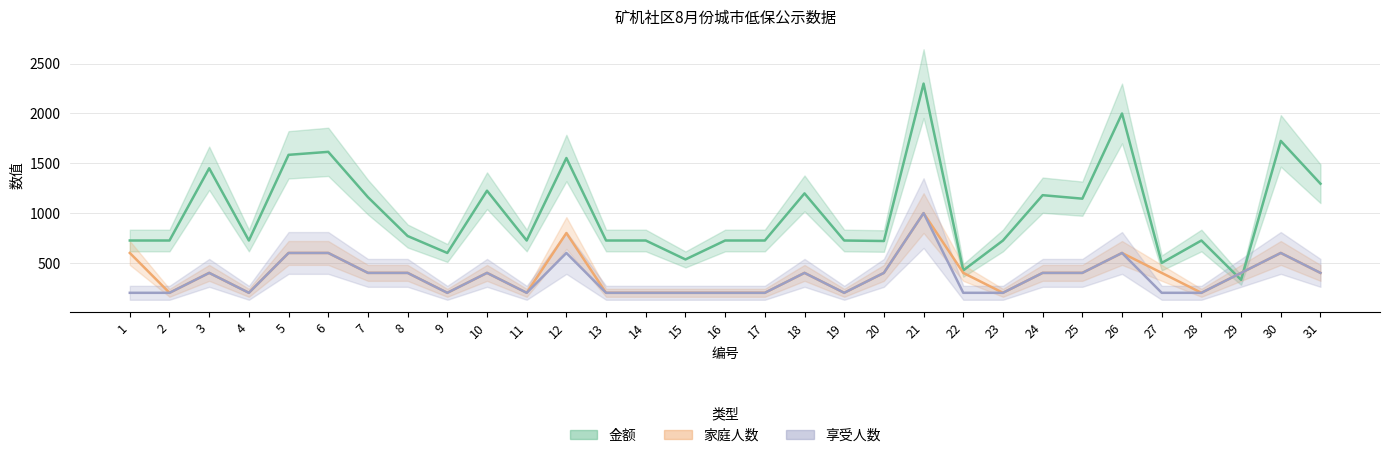

What is the value of the 家庭人数 point at the 28th from the left?

200